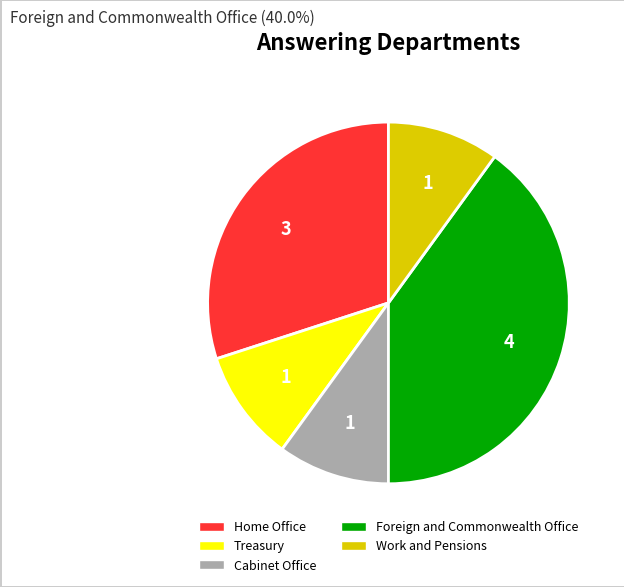

Which slice is the largest?

Foreign and Commonwealth Office